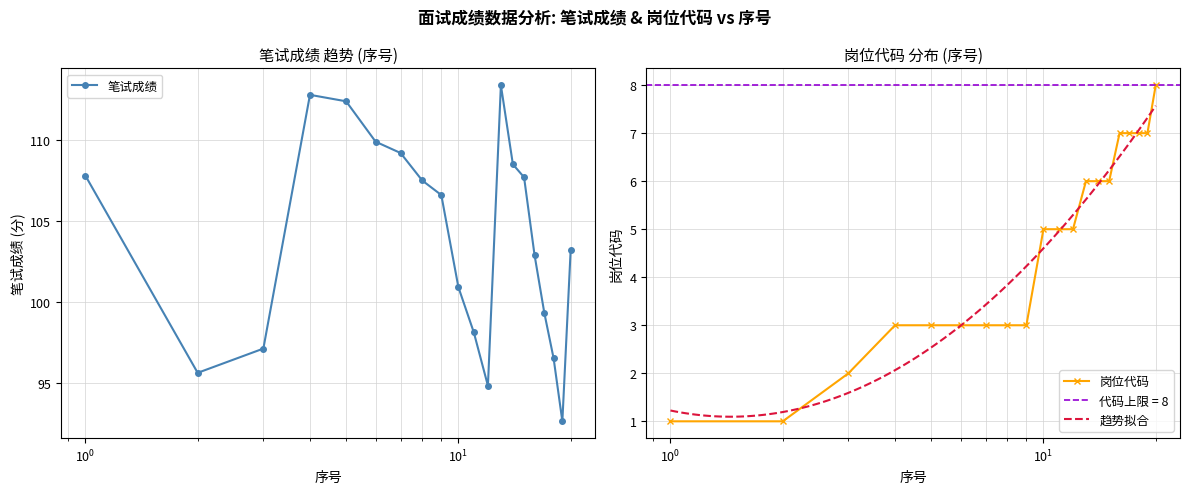

Rank the series by their maximum value, from highest to lowest.

笔试成绩, 岗位代码